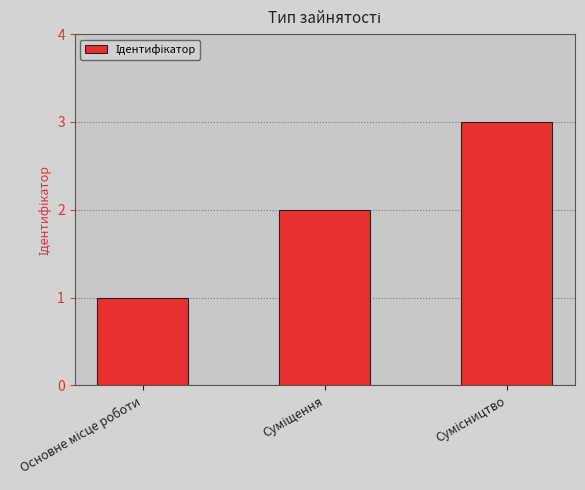

What is the maximum value shown in the chart?

3